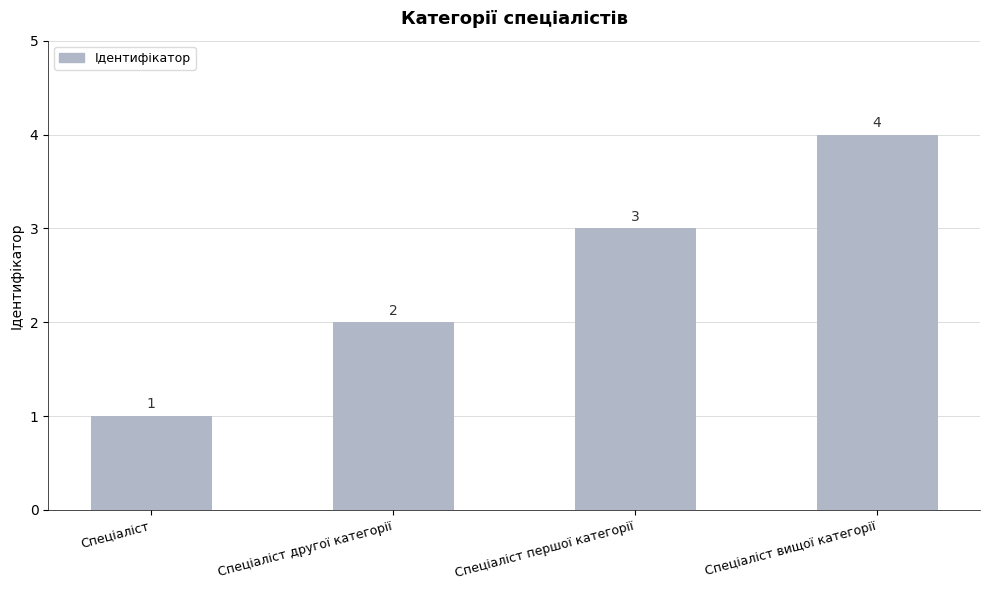

List the labels in order of value, largest first.

Спеціаліст вищої категорії, Спеціаліст першої категорії, Спеціаліст другої категорії, Спеціаліст